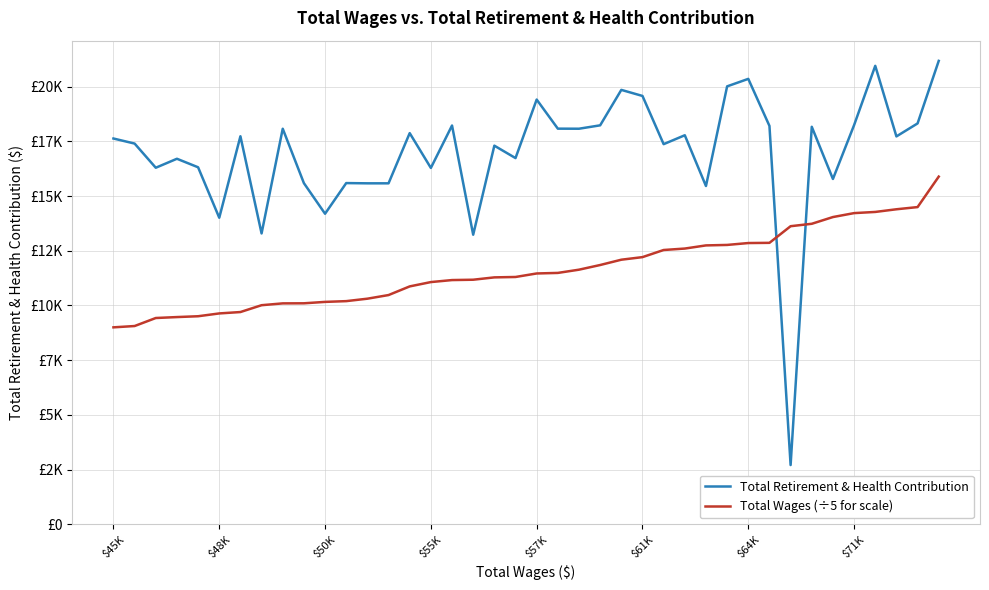

Is this an area chart (filled region under the line)?

No